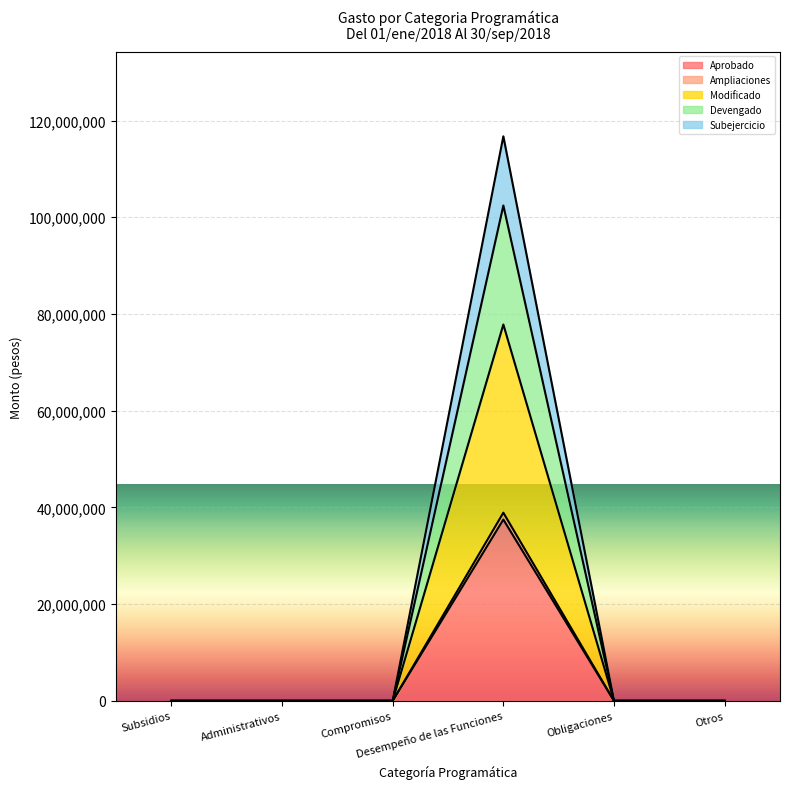

What is the highest value of the Aprobado series?

37489393.0